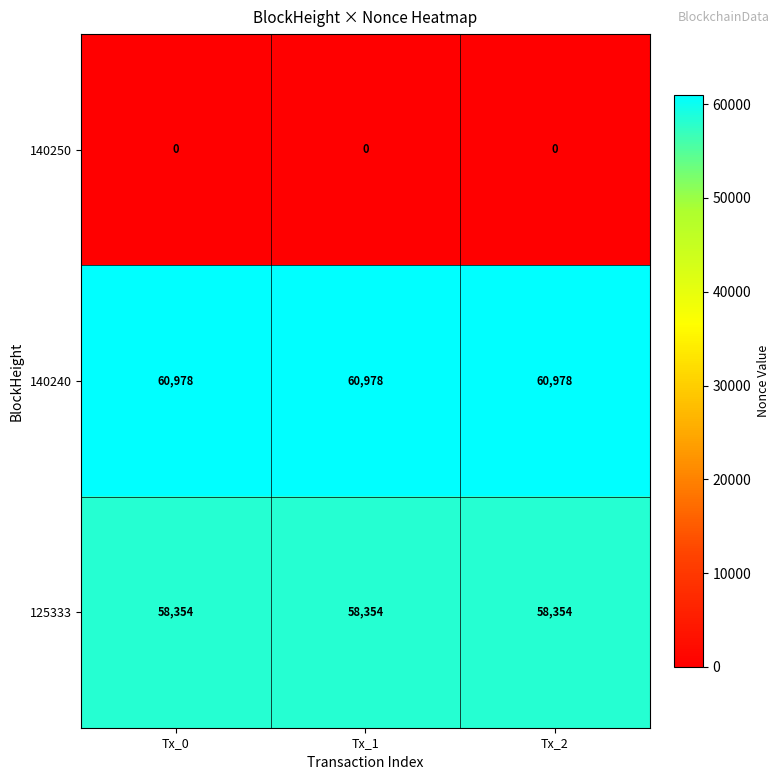

The value of 140240 at Tx_1 is 60978. True or false?

True